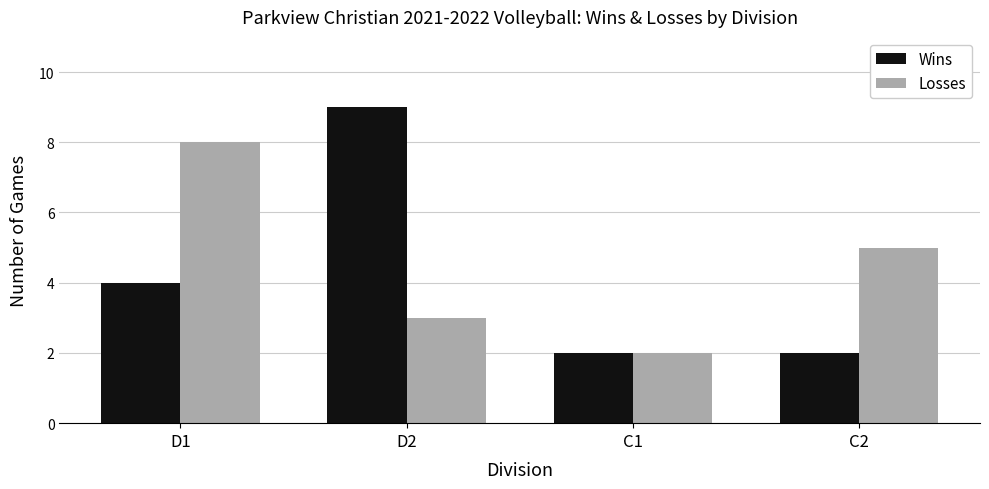

How many series are shown in this chart?

2